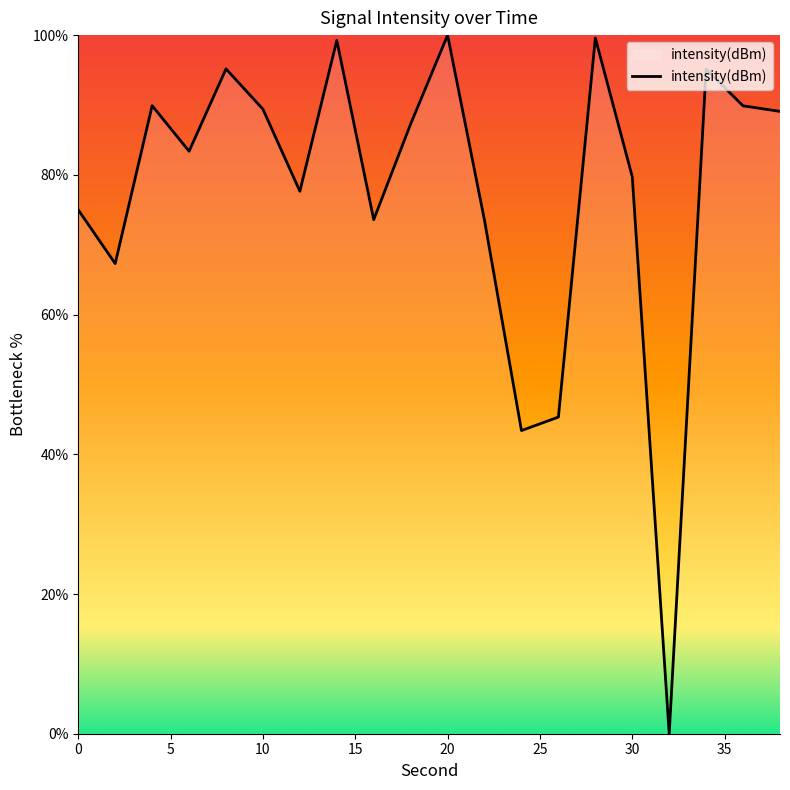

Is it true that the value at 30 is 140.3?

False